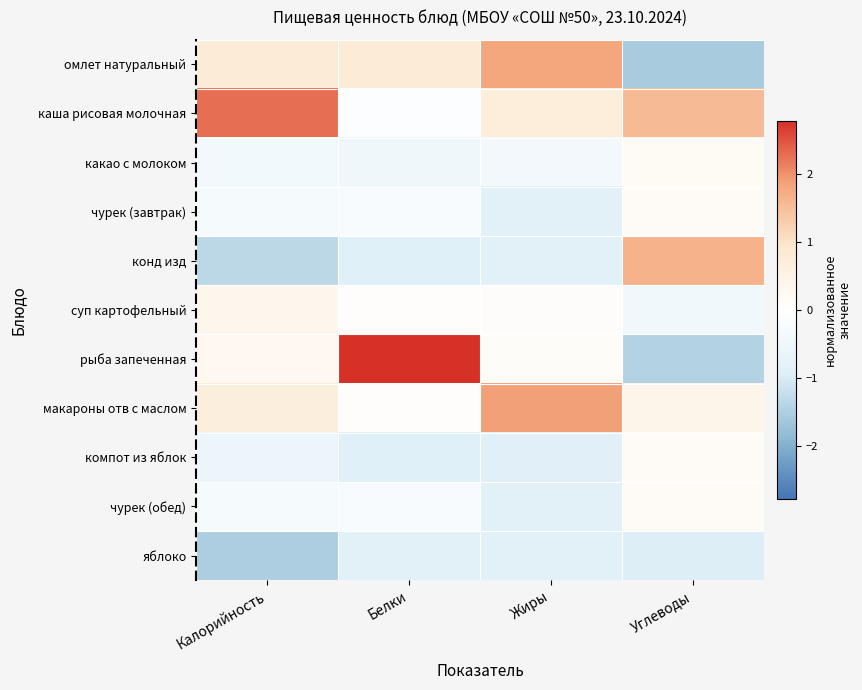

Reading right to left, transcribe all the data shown in this chart.

омлет натуральный: Углеводы=-1.6	Жиры=1.8	Белки=0.8	Калорийность=0.8
каша рисовая молочная: Углеводы=1.5	Жиры=0.7	Белки=-0.1	Калорийность=2.3
какао с молоком: Углеводы=0.2	Жиры=-0.4	Белки=-0.5	Калорийность=-0.4
чурек (завтрак): Углеводы=0.2	Жиры=-0.8	Белки=-0.2	Калорийность=-0.3
конд изд: Углеводы=1.7	Жиры=-0.8	Белки=-0.9	Калорийность=-1.3
суп картофельный: Углеводы=-0.4	Жиры=0.1	Белки=0.1	Калорийность=0.3
рыба запеченная: Углеводы=-1.4	Жиры=0.1	Белки=2.8	Калорийность=0.3
макароны отв с маслом: Углеводы=0.4	Жиры=1.9	Белки=0.1	Калорийность=0.7
компот из яблок: Углеводы=0.2	Жиры=-0.9	Белки=-0.9	Калорийность=-0.6
чурек (обед): Углеводы=0.2	Жиры=-0.8	Белки=-0.2	Калорийность=-0.3
яблоко: Углеводы=-0.9	Жиры=-0.8	Белки=-0.9	Калорийность=-1.5